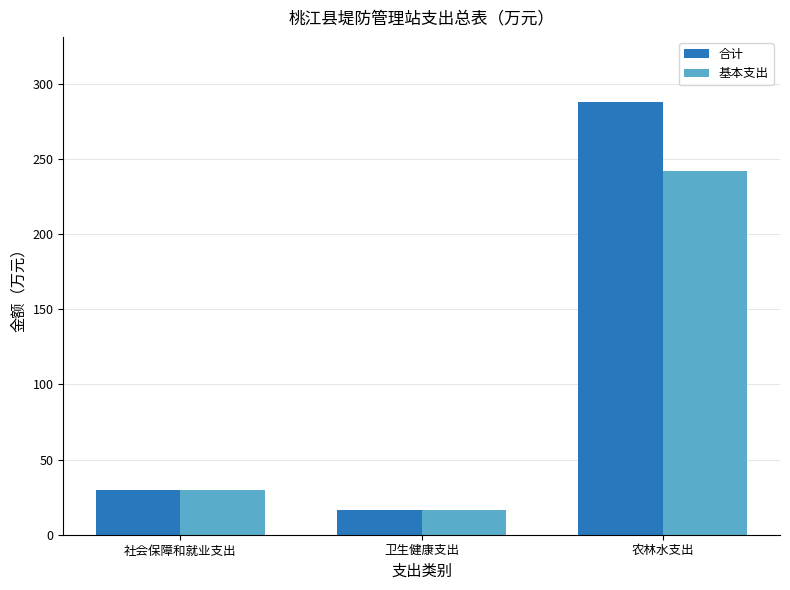

Is it true that 基本支出 equals 242.0 at 农林水支出?

True